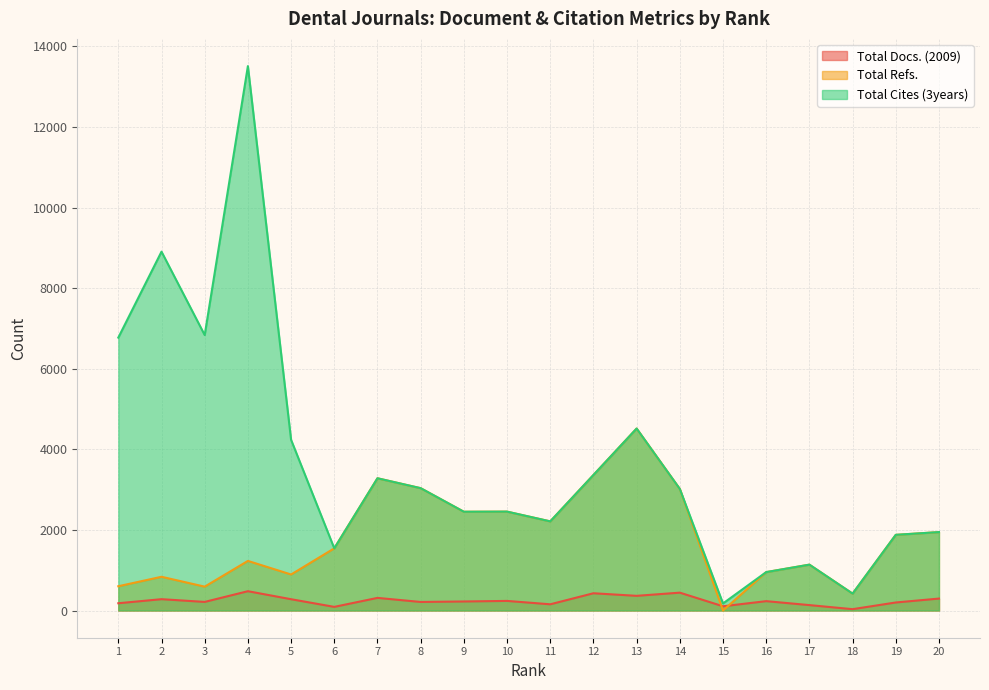

Read the Total Cites (3years) value at 9.

2451